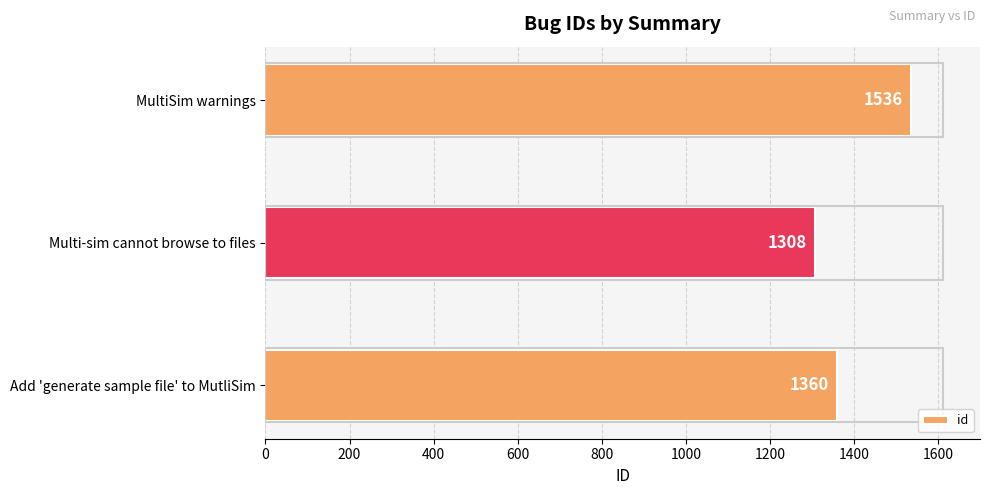

How many distinct data groups are displayed?

1